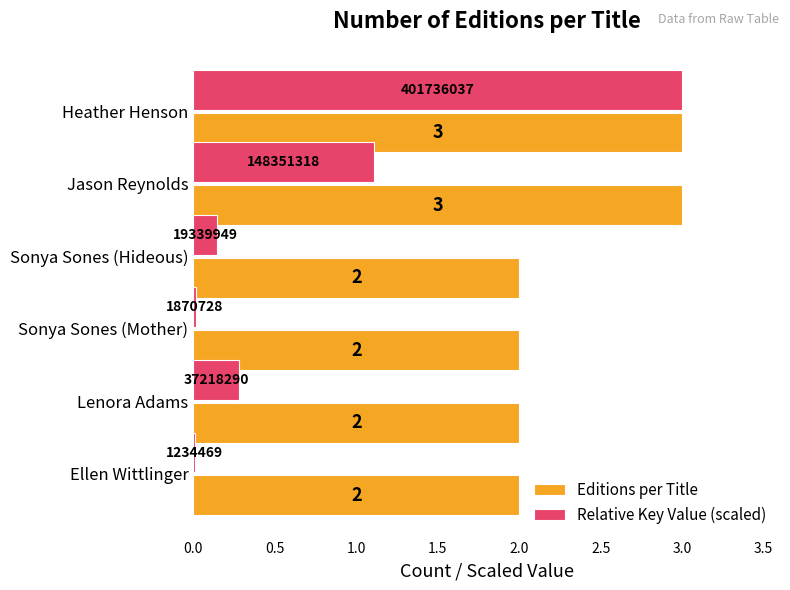

What is the greatest value displayed?

3.0